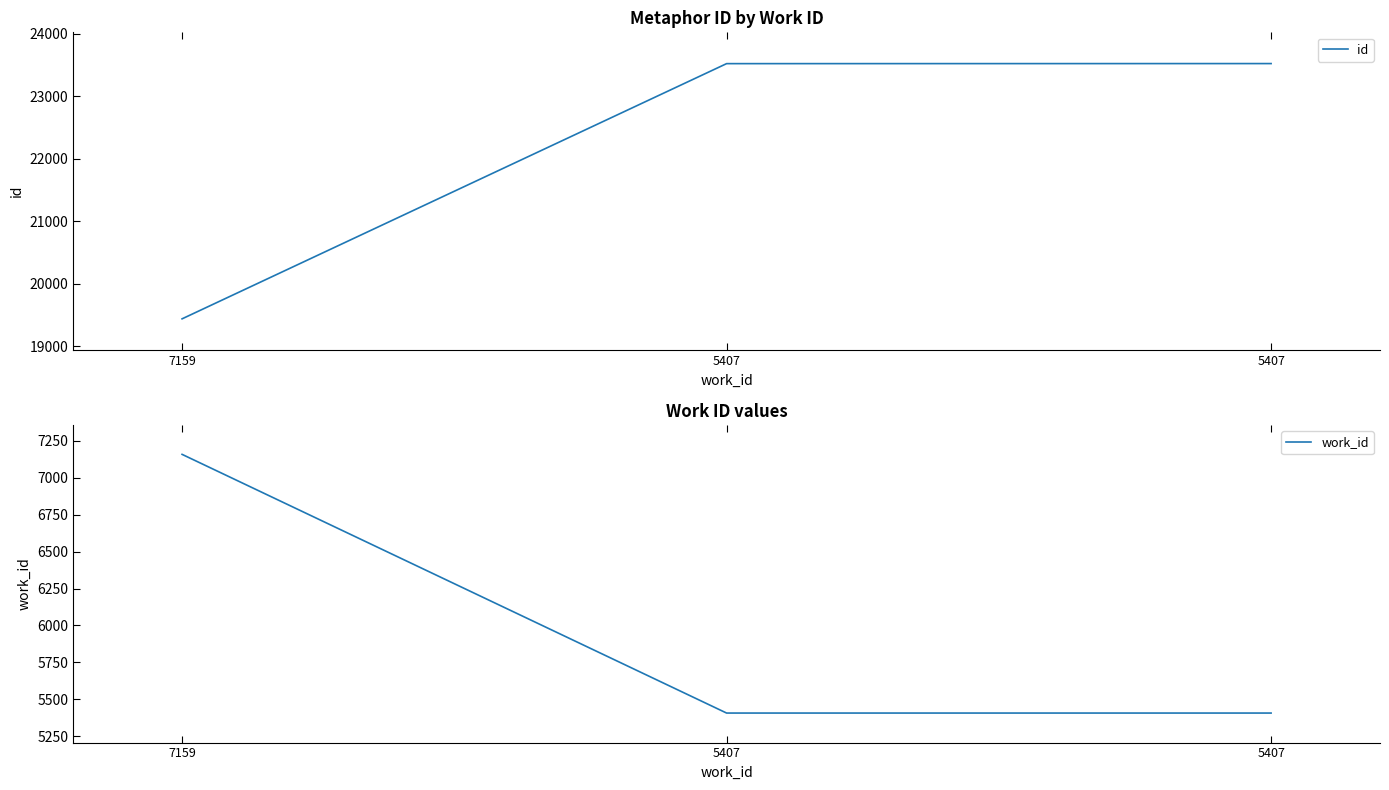

Which series has the largest total across all categories?

id